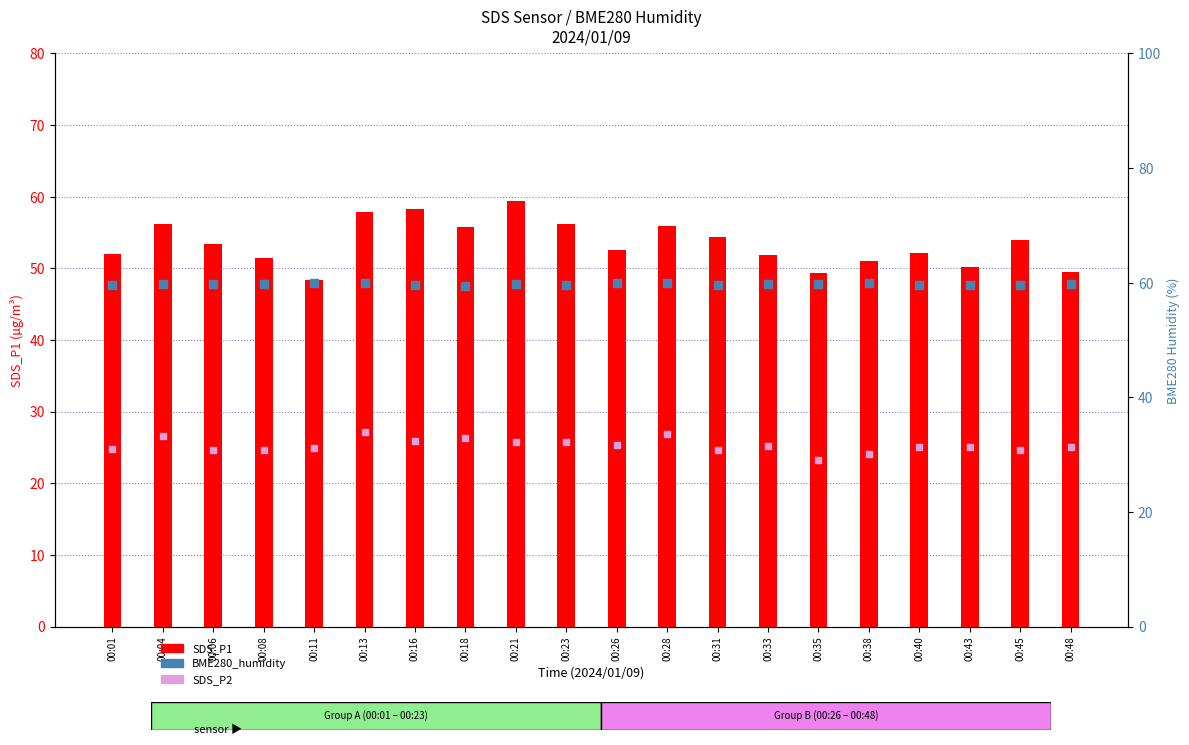

At which category is the sum across all series the highest?

00:13